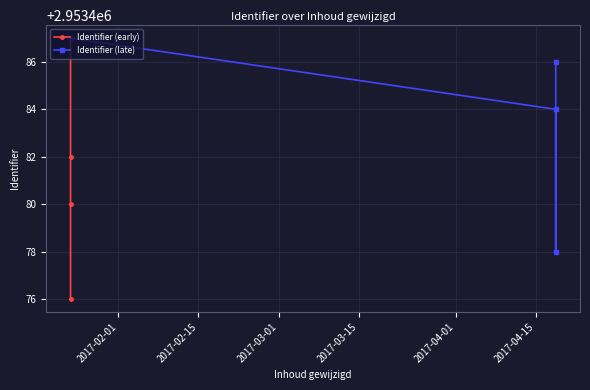

True or false: Identifier (early) and Identifier (late) intersect in this chart.

True